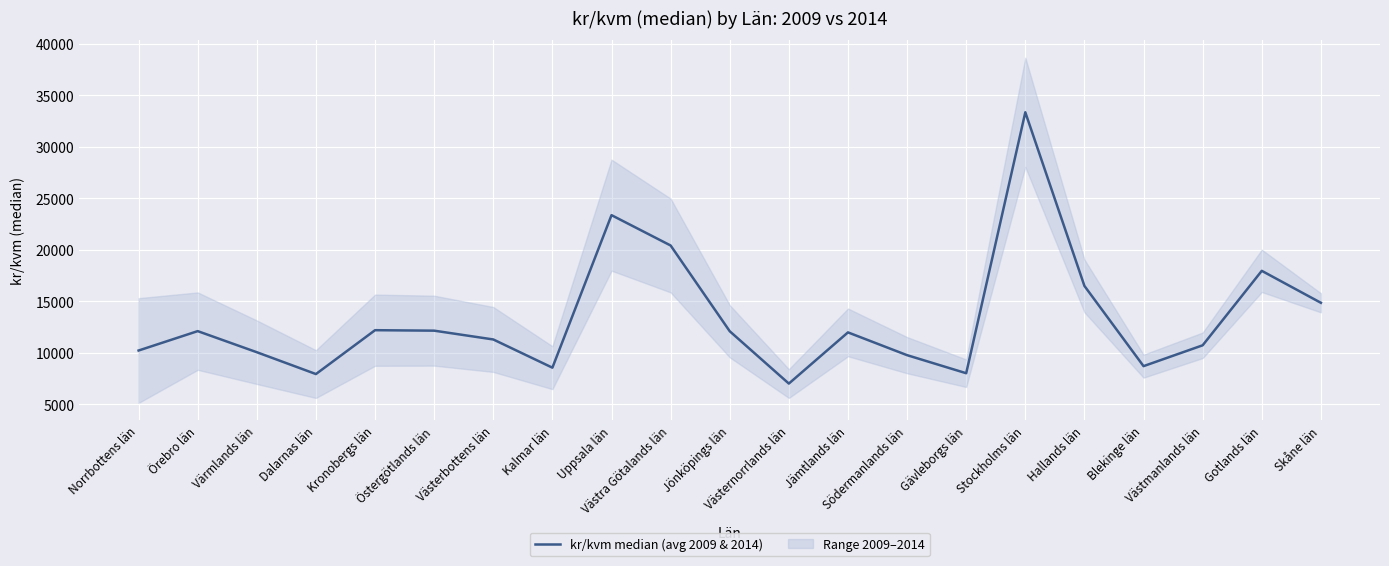

The chart shows a value of 17026.1 at Kronobergs län. True or false?

False